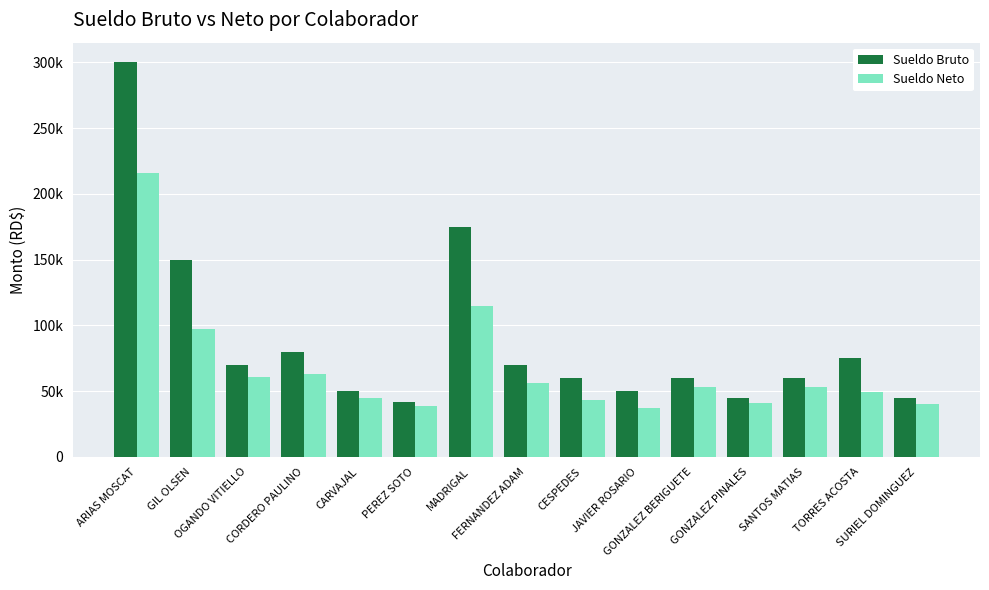

Read the Sueldo Bruto value at GIL OLSEN.

150000.0